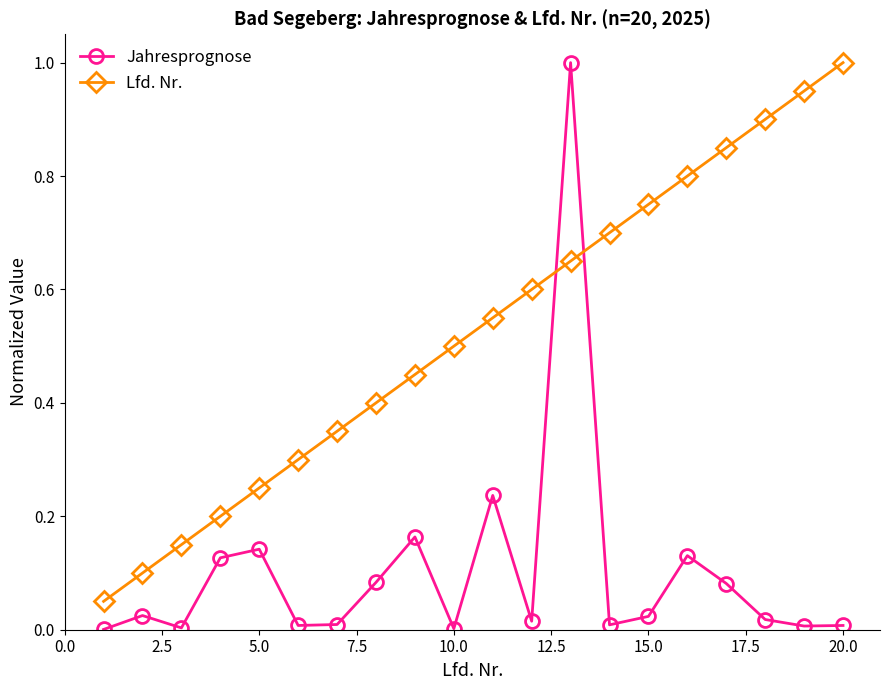

What is the sum of all Jahresprognose values?

2.1